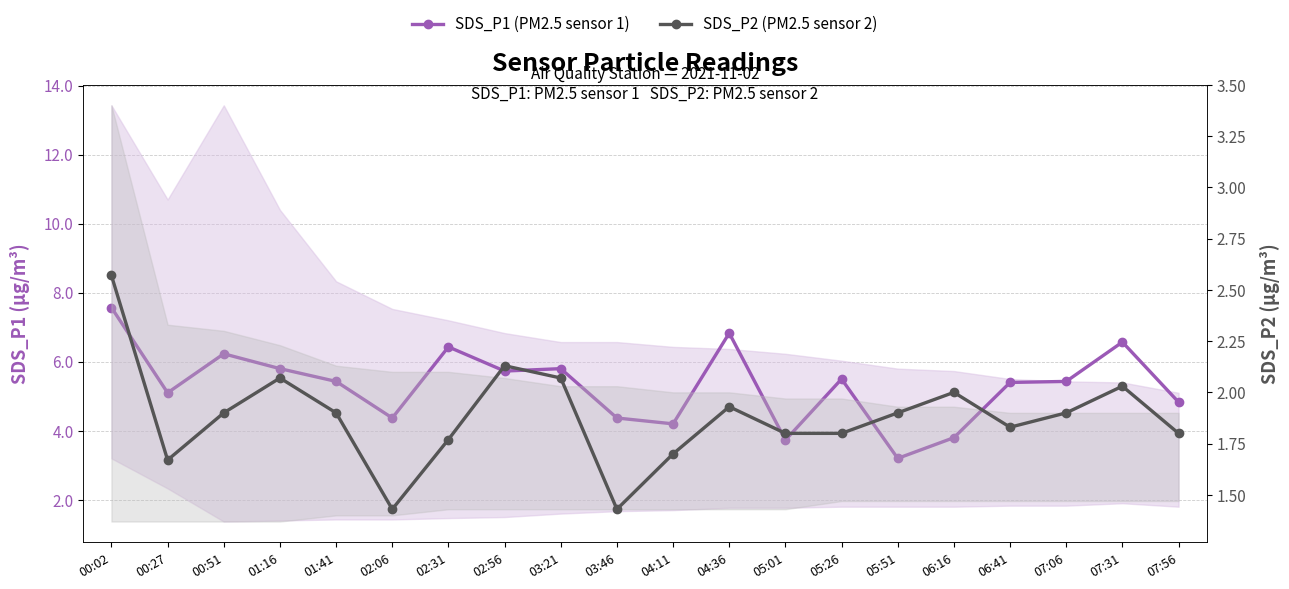

At how many categories does at least one series exceed 2?

20